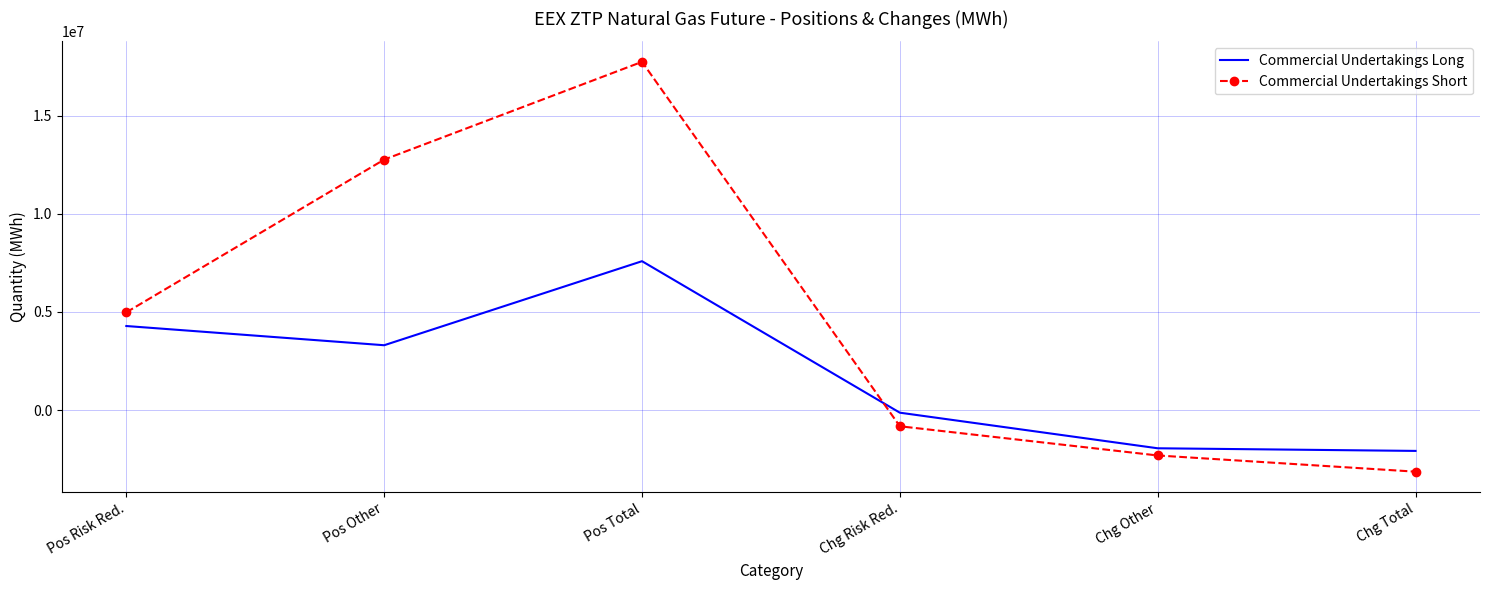

True or false: Commercial Undertakings Long has a value of 1330033.1 at Pos Risk Red..

False